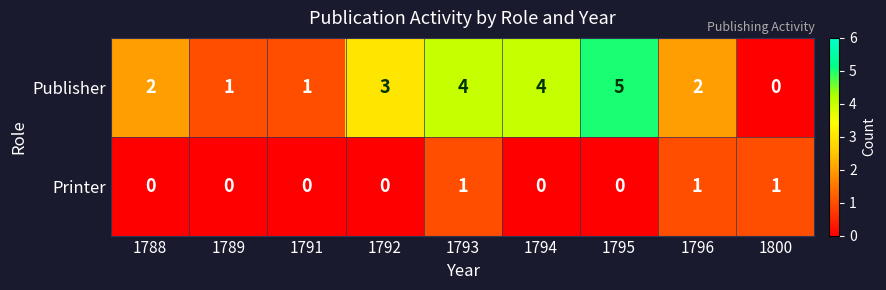

What is the approximate value of Publisher at 1793?

4